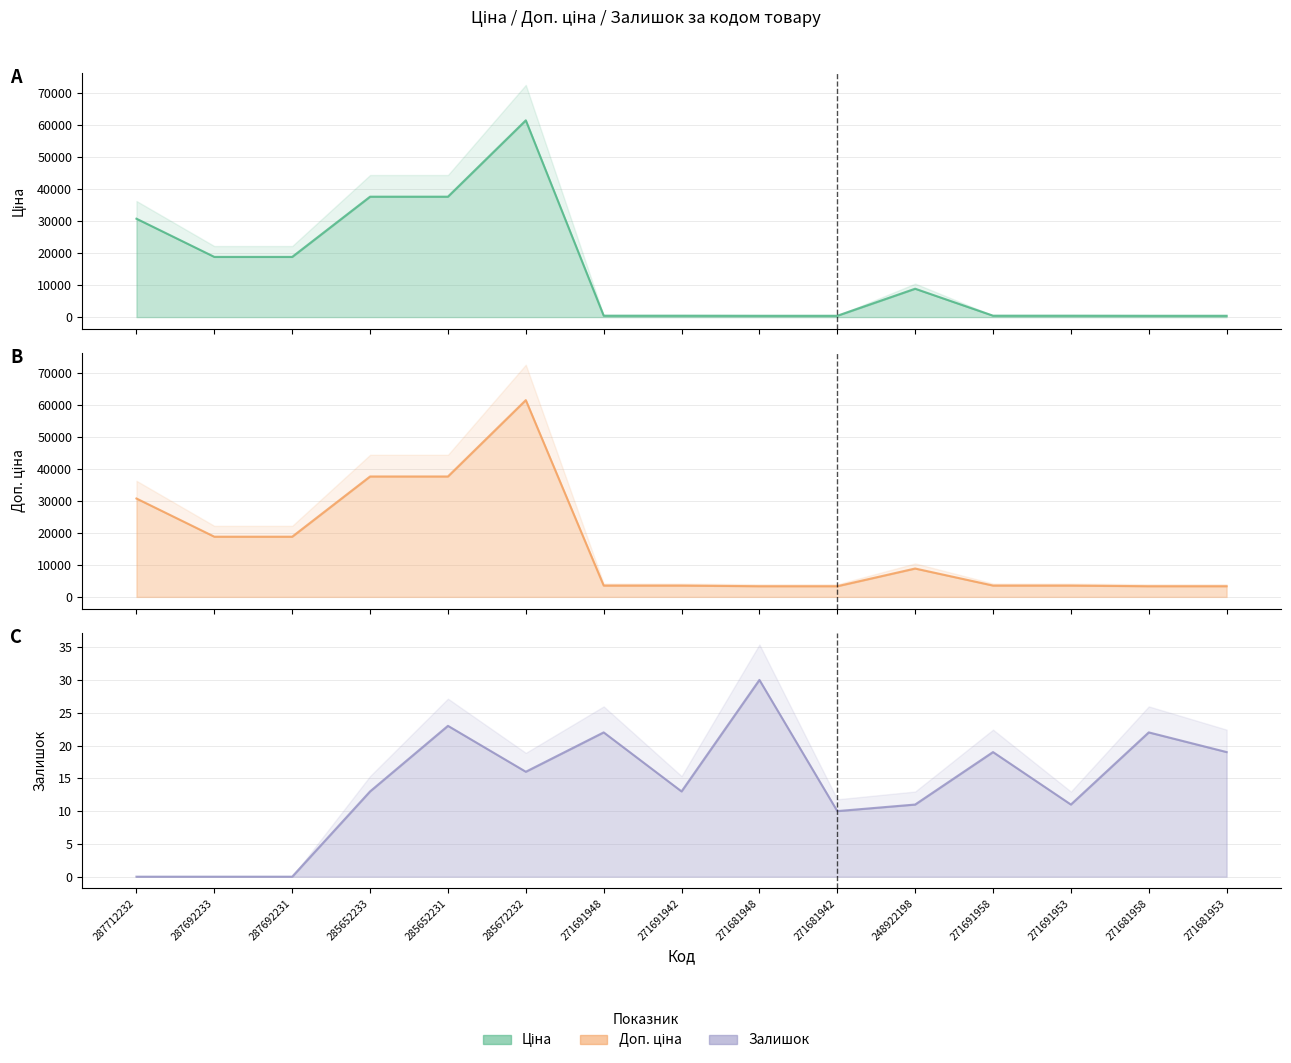

True or false: Ціна (line) and Доп. ціна (line) intersect in this chart.

False